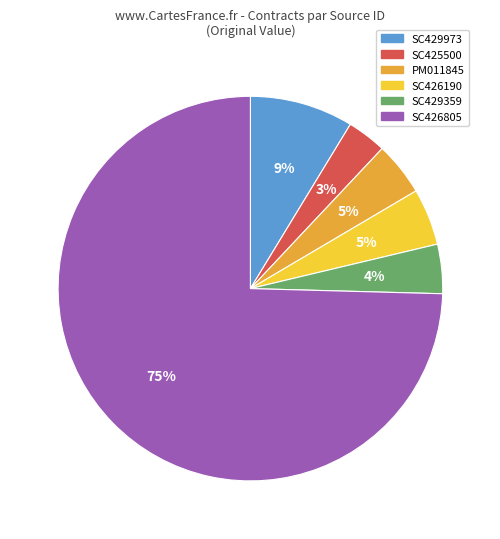

To the nearest percent, what percentage of the pie is SC429359?

4%